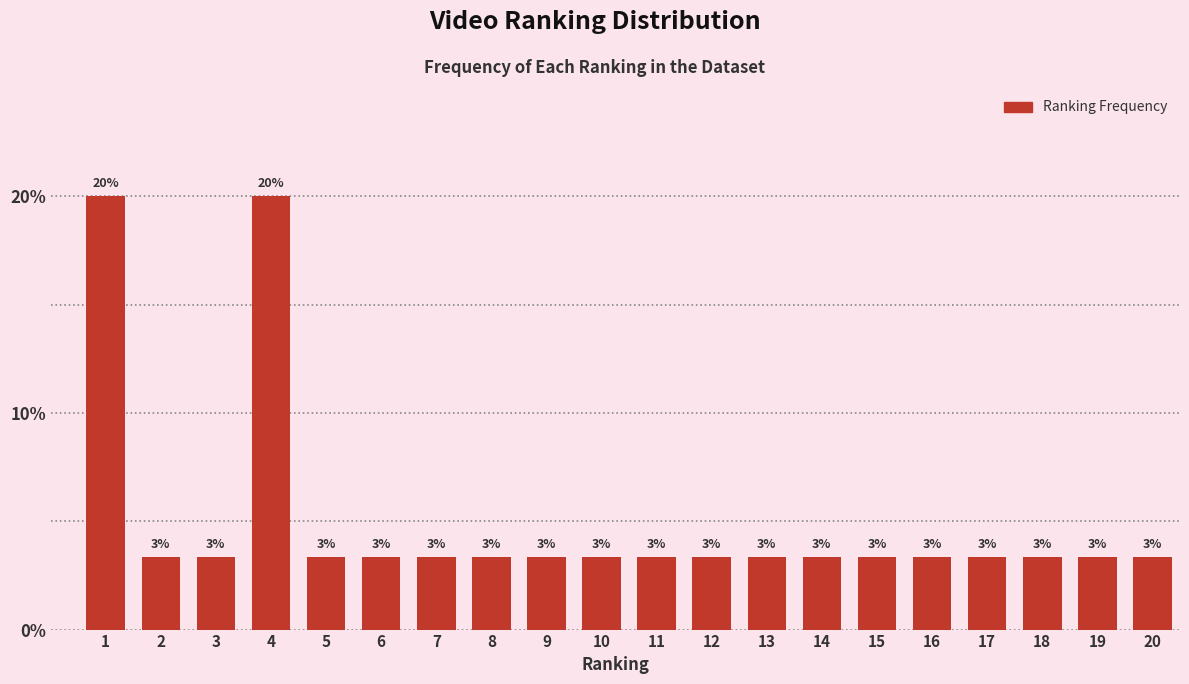

Does the chart contain any negative values?

No